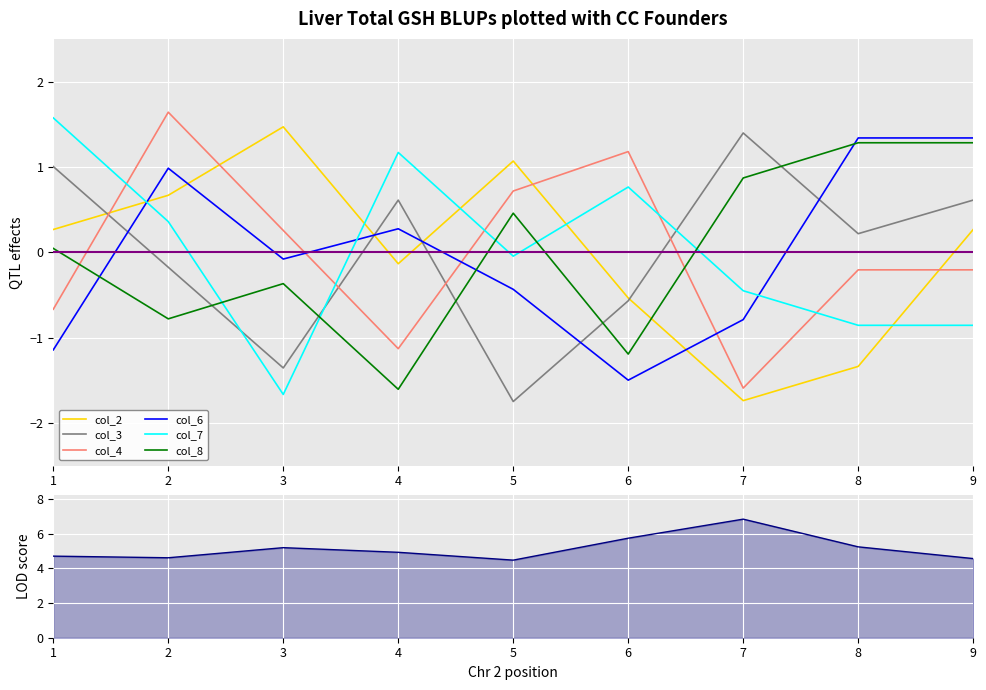

Does the chart display data point markers on the line(s)?

No